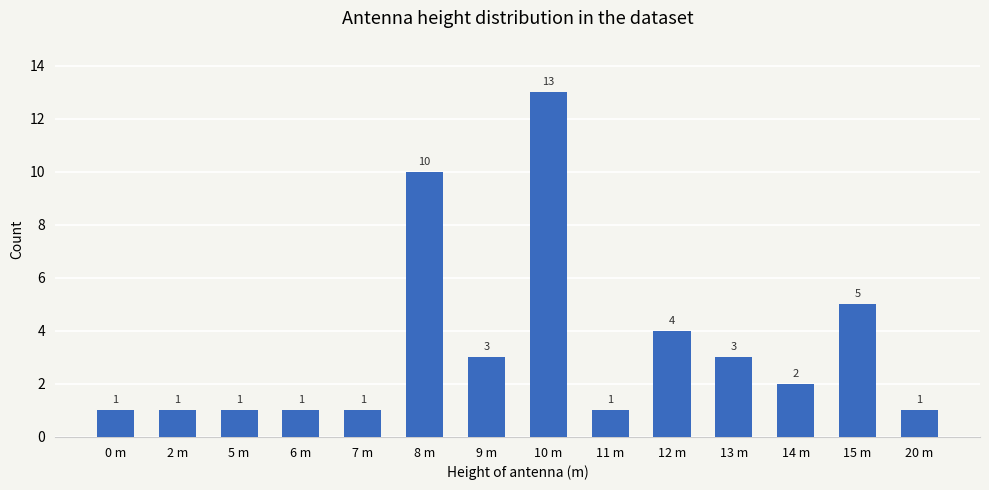

What is the value of the 3rd bar from the left?

1